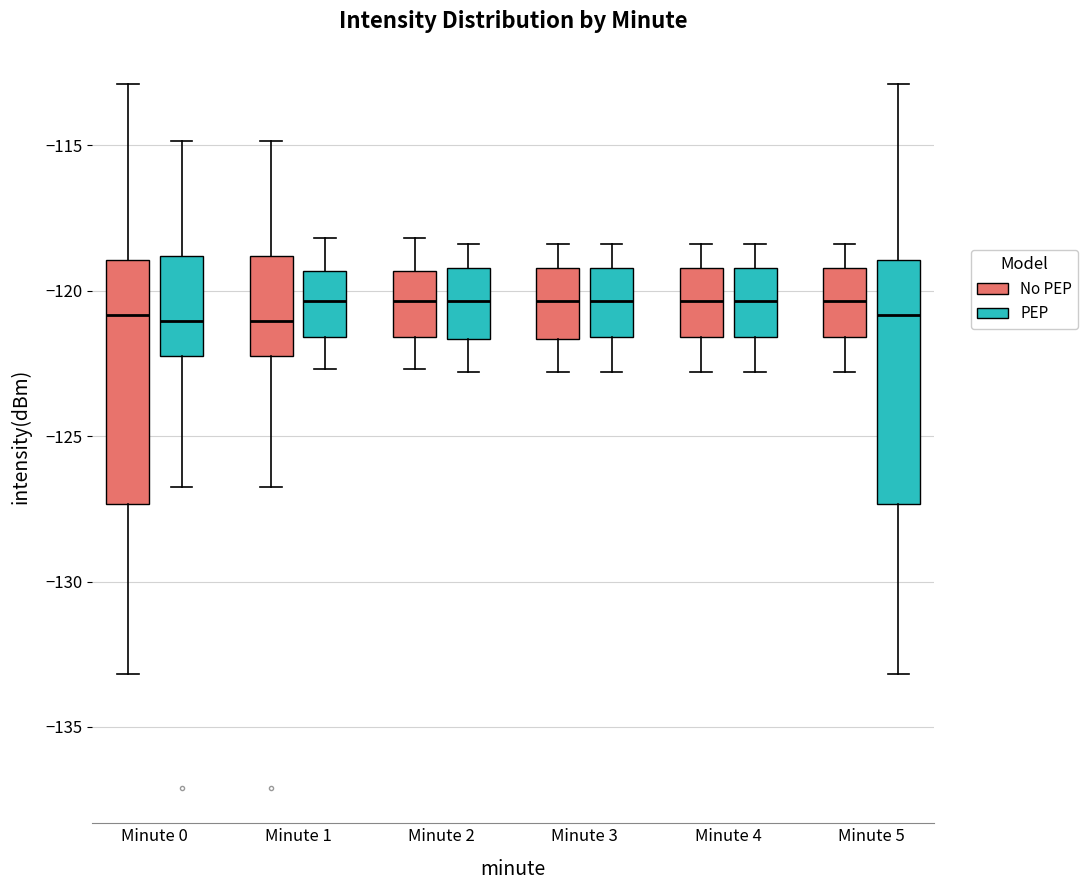

Where is the upper edge of the box for Minute 4 (PEP) on the y-axis? The values are not printed on the chart, so give them approximately, as read against the axis.

-119.0